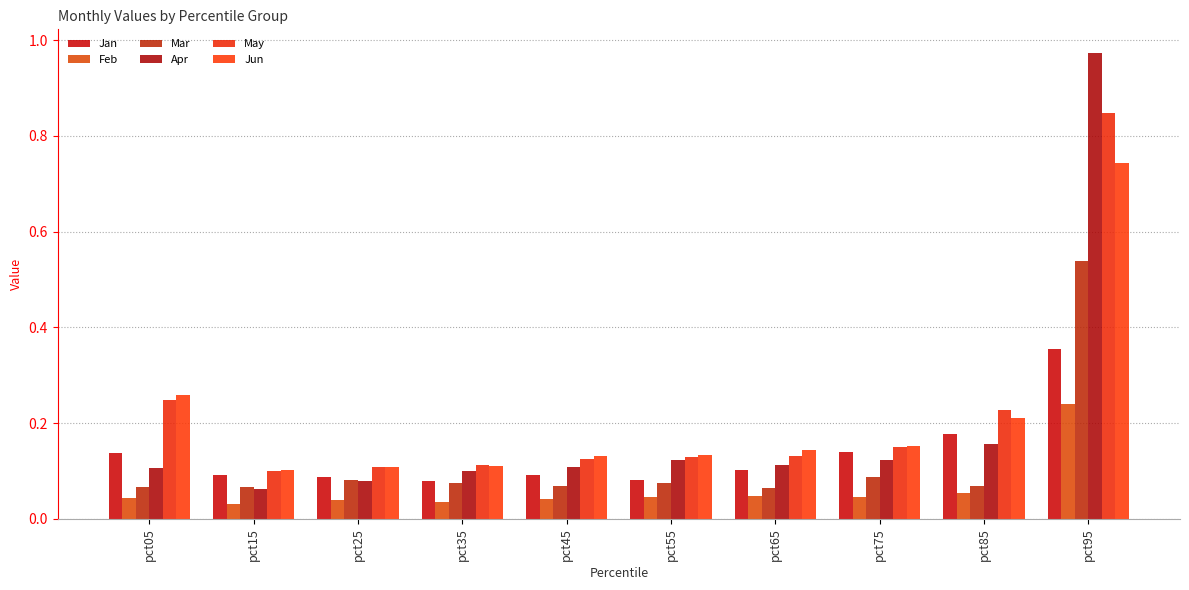

What is the sum of all Jun values?

2.1